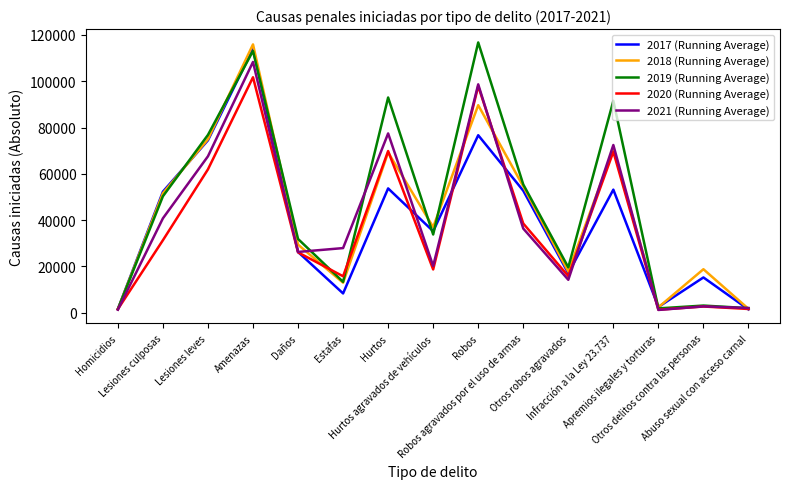

What is the difference between the 2020 (Running Average) values at Otros robos agravados and Daños?

10271